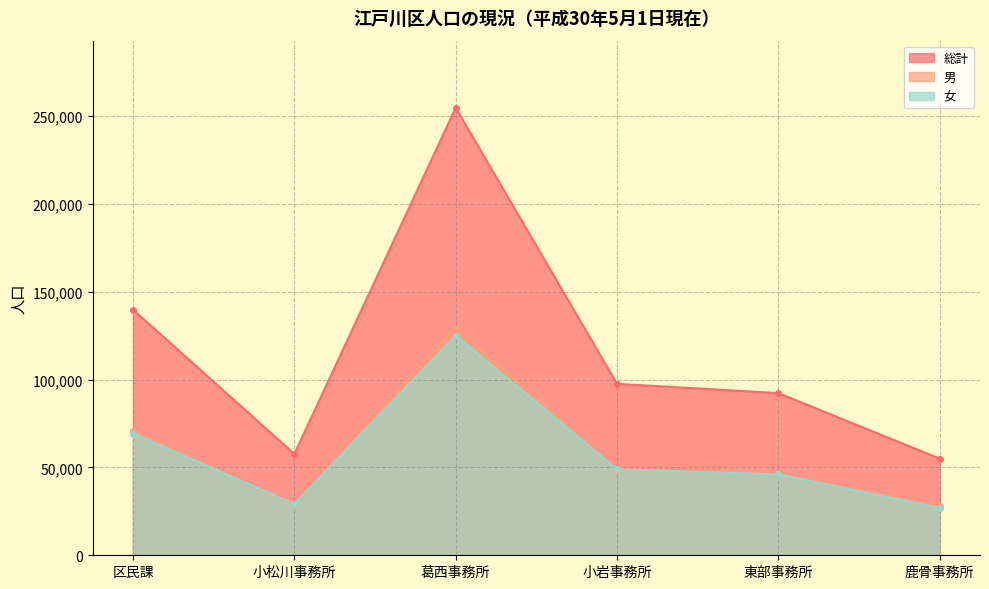

What is the sum of the 男 values at 小岩事務所 and 区民課?

119242